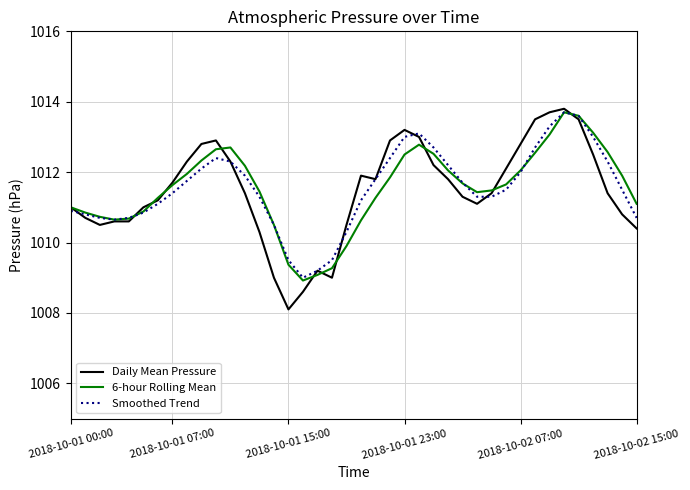

What is the maximum value for 6-hour Rolling Mean?

1013.7